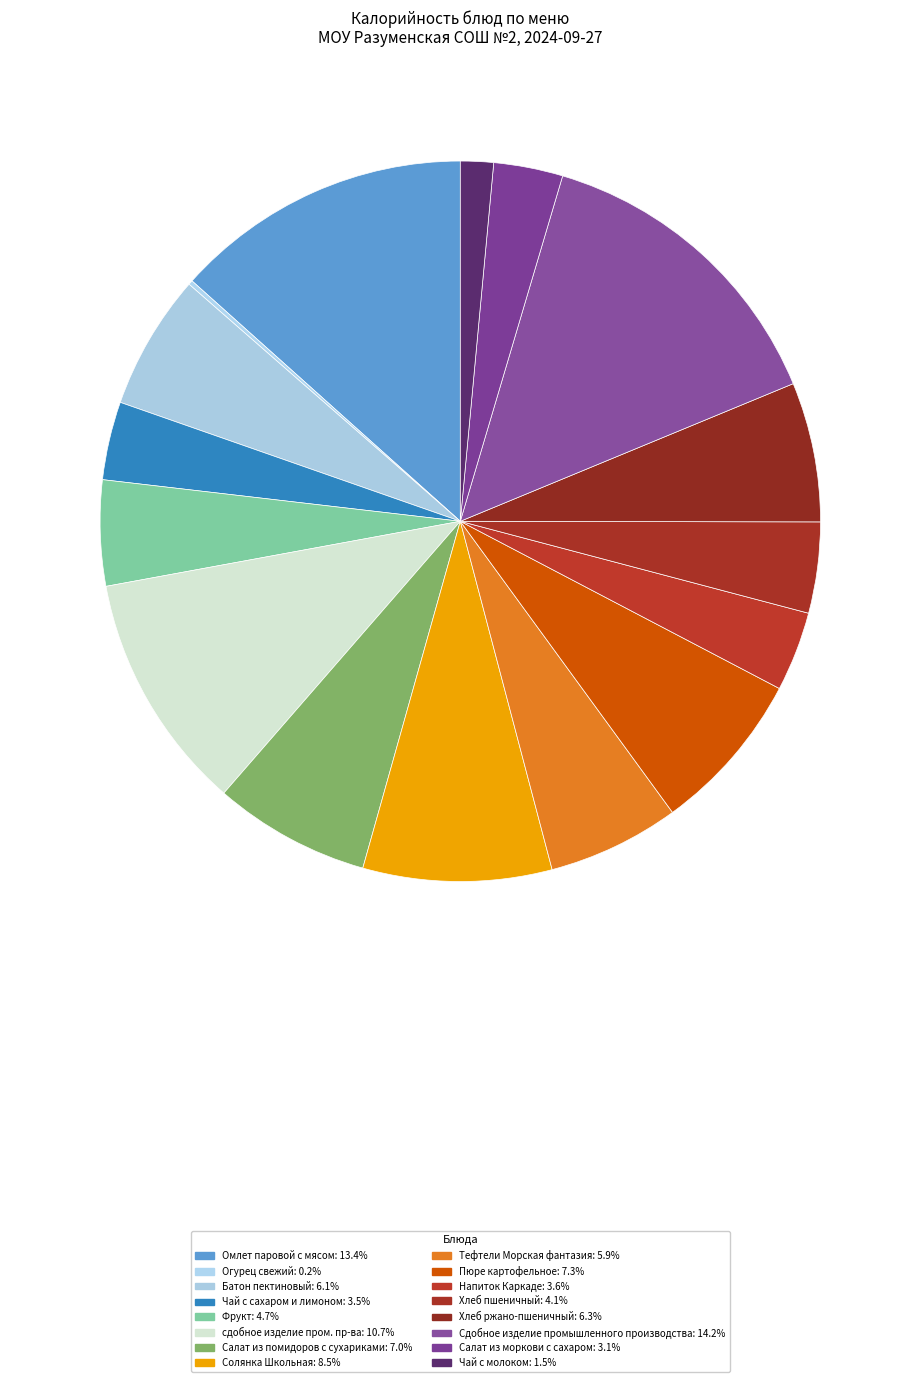

Rank the categories by value from highest to lowest.

Сдобное изделие промышленного производства, Омлет паровой с мясом, сдобное изделие пром. пр-ва, Солянка Школьная, Пюре картофельное, Салат из помидоров с сухариками, Хлеб ржано-пшеничный, Батон пектиновый, Тефтели Морская фантазия, Фрукт, Хлеб пшеничный, Напиток Каркаде, Чай с сахаром и лимоном, Салат из моркови с сахаром, Чай с молоком, Огурец свежий